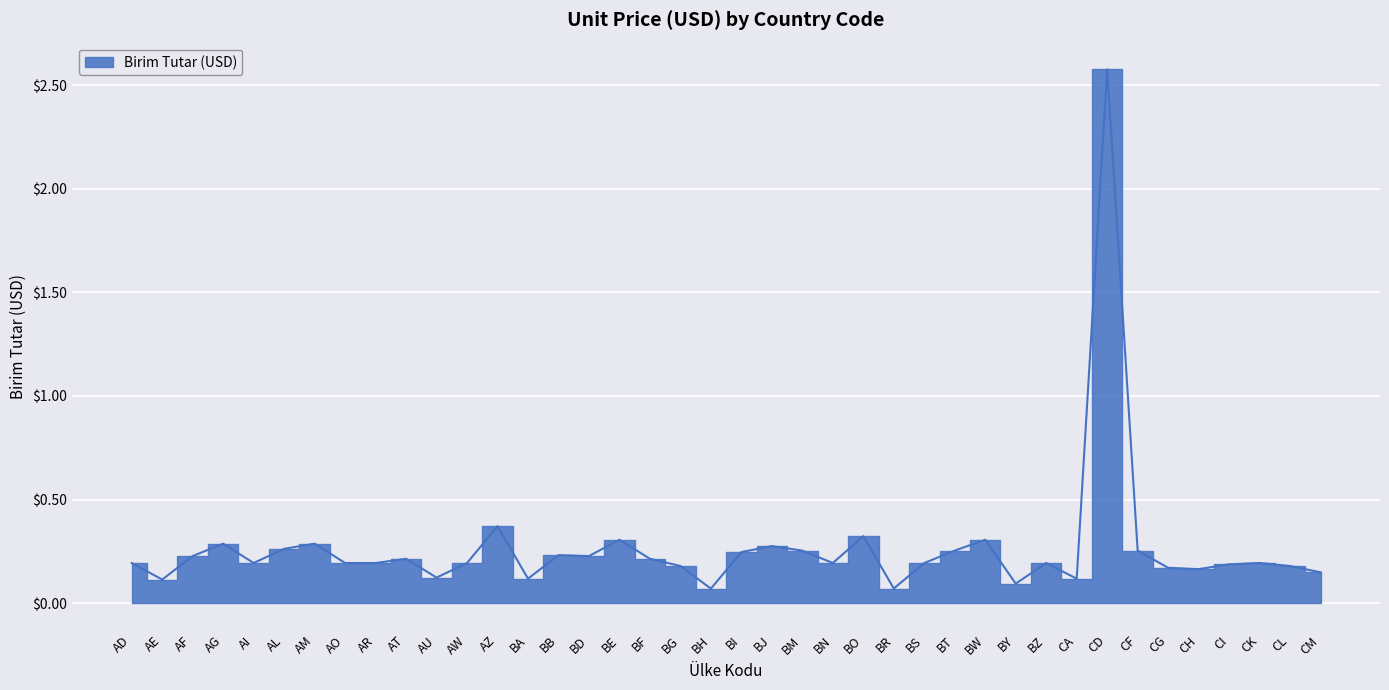

What is the sum of the values at BI and BR?

0.3